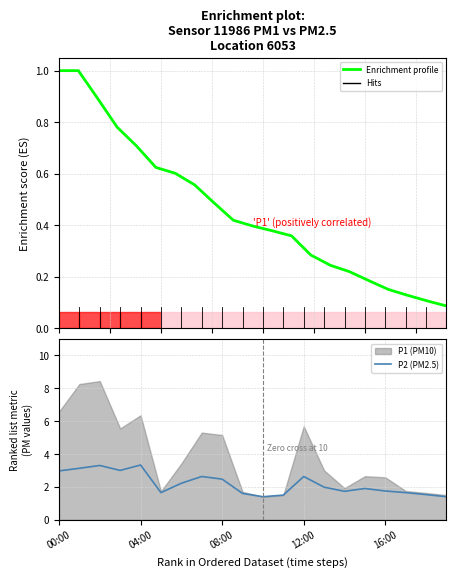

At which label is the value closest to 2?

13:00